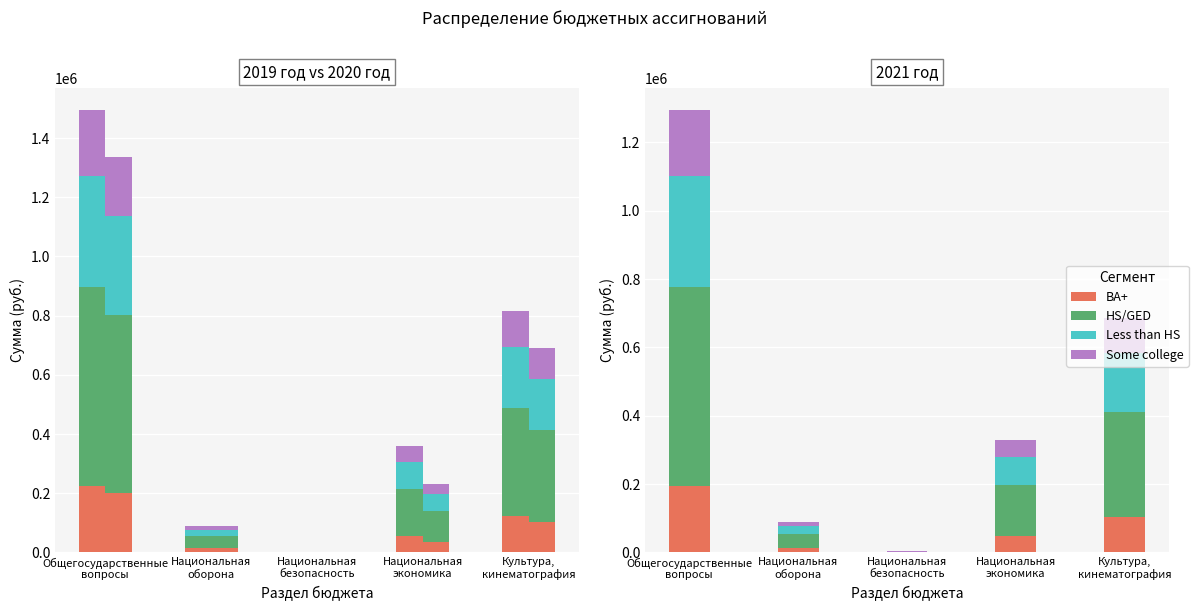

Which label corresponds to the largest value in the chart?

Общегосударственные
вопросы